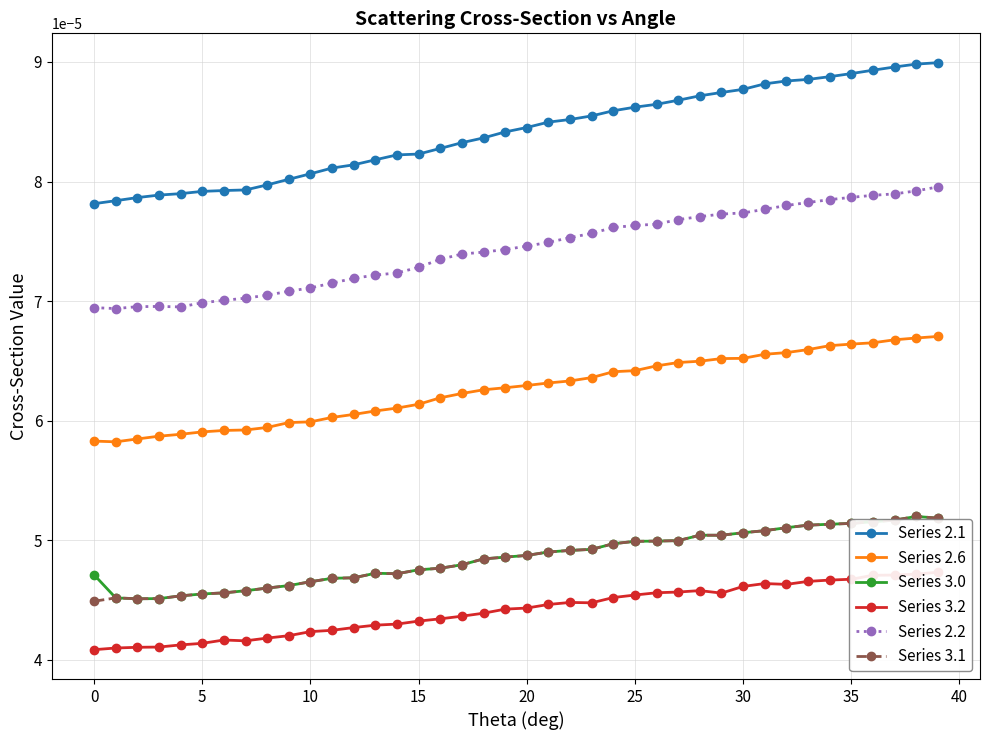

True or false: Series 2.2 and Series 2.1 intersect in this chart.

False